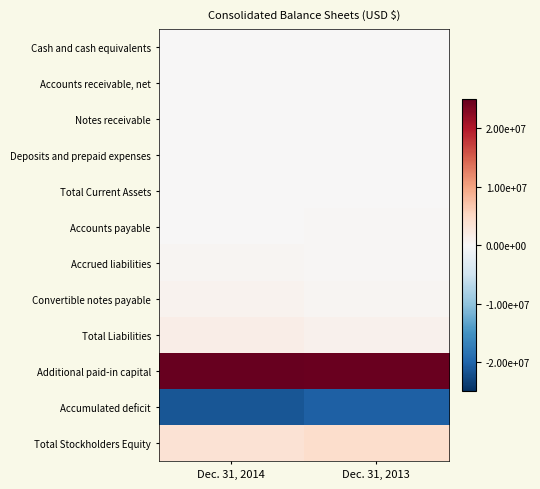

Reading left to right, list all the values displayed in this chart.

Cash and cash equivalents: Dec. 31, 2014=18307	Dec. 31, 2013=35221
Accounts receivable, net: Dec. 31, 2014=79048	Dec. 31, 2013=6425
Notes receivable: Dec. 31, 2014=29313	Dec. 31, 2013=25000
Deposits and prepaid expenses: Dec. 31, 2014=11889	Dec. 31, 2013=11830
Total Current Assets: Dec. 31, 2014=138557	Dec. 31, 2013=85060
Accounts payable: Dec. 31, 2014=189078	Dec. 31, 2013=212143
Accrued liabilities: Dec. 31, 2014=568627	Dec. 31, 2013=206821
Convertible notes payable: Dec. 31, 2014=865397	Dec. 31, 2013=520347
Total Liabilities: Dec. 31, 2014=1663814	Dec. 31, 2013=995367
Additional paid-in capital: Dec. 31, 2014=24990927	Dec. 31, 2013=24780929
Accumulated deficit: Dec. 31, 2014=-21387594	Dec. 31, 2013=-20408279
Total Stockholders Equity: Dec. 31, 2014=3656710	Dec. 31, 2013=4426027